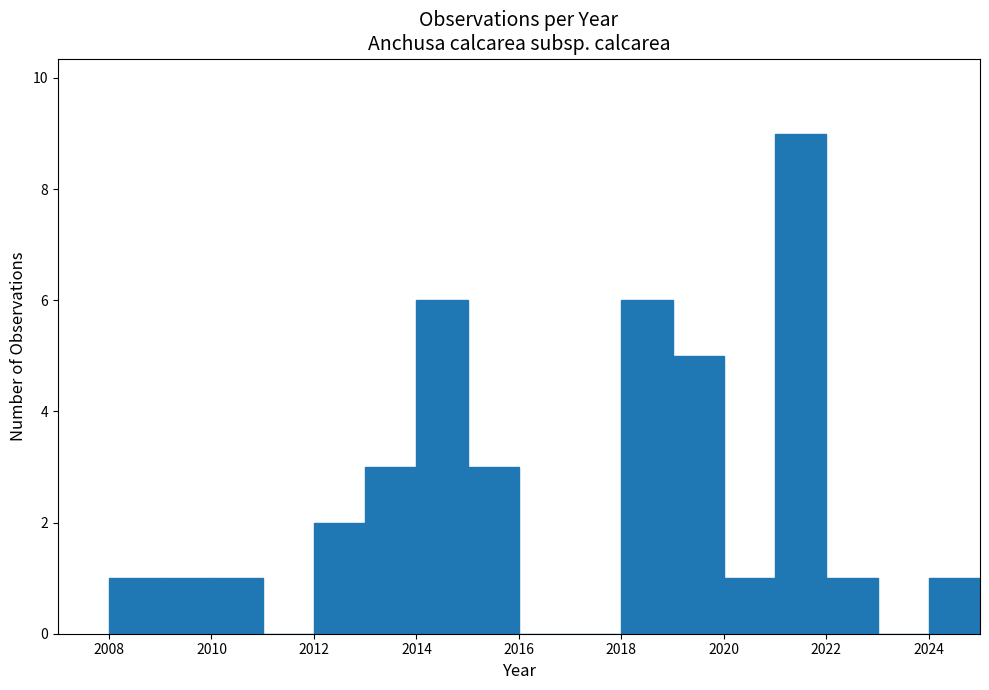

Reading left to right, transcribe this chart: for each bar, give the range it covers on the x-axis and its height. The values are not printed on the chart, so give them approximately, as read against the axis.

2008 to 2009: 1
2009 to 2010: 1
2010 to 2011: 1
2011 to 2012: 0
2012 to 2013: 2
2013 to 2014: 3
2014 to 2015: 6
2015 to 2016: 3
2016 to 2017: 0
2017 to 2018: 0
2018 to 2019: 6
2019 to 2020: 5
2020 to 2021: 1
2021 to 2022: 9
2022 to 2023: 1
2023 to 2024: 0
2024 to 2025: 1